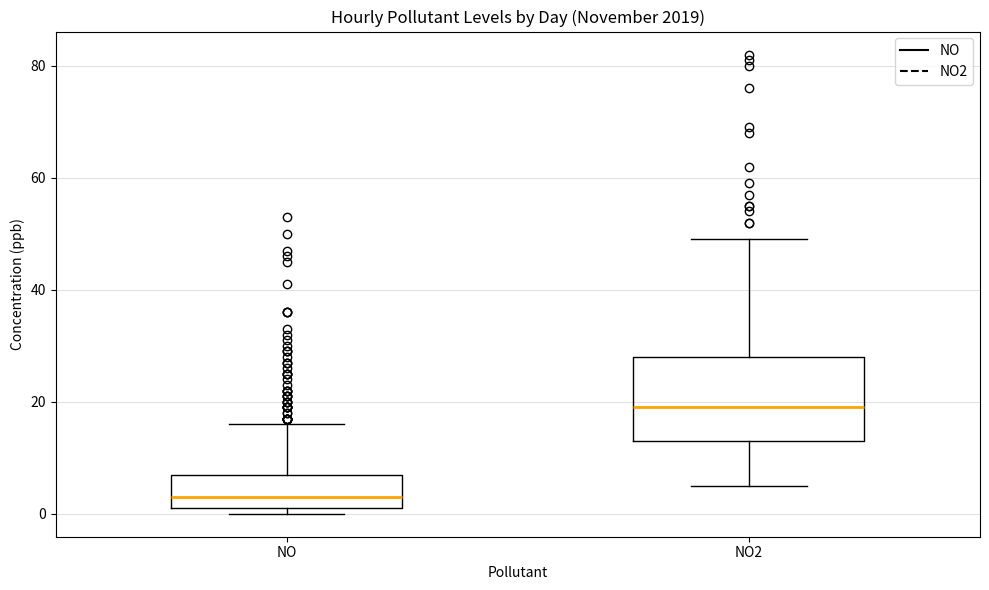

Where does the upper whisker of the box for NO2 end on the y-axis? The values are not printed on the chart, so give them approximately, as read against the axis.

50